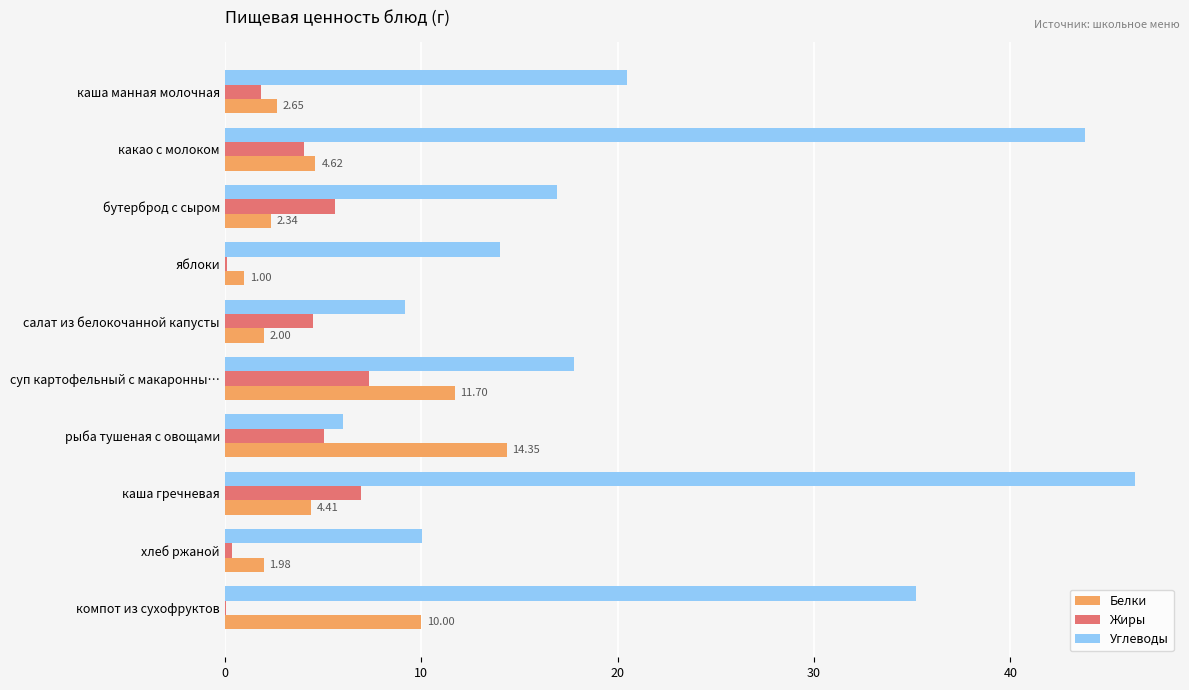

Where is Углеводы nearest to the value 26?

каша манная молочная